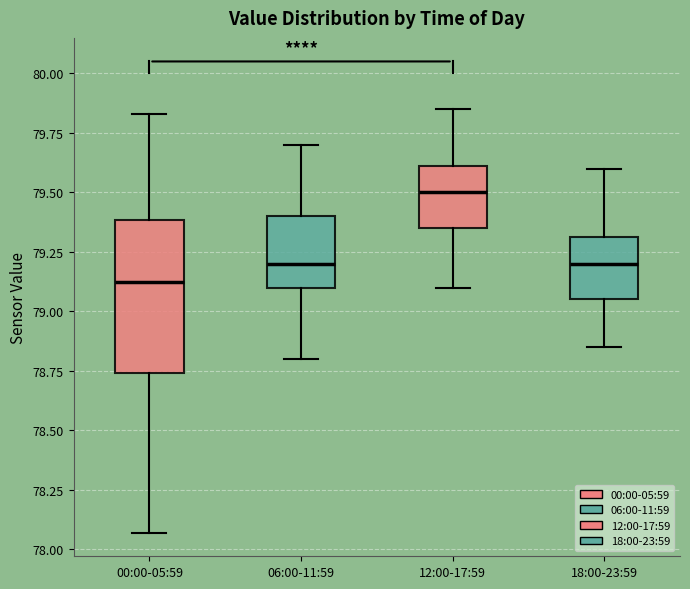

Reading left to right, read every box against the y-axis: the position of its median line, the range the box covers, and the ends of its whiskers. The values are not printed on the chart, so give them approximately, as read against the axis.

00:00-05:59: median 79.15, box 78.75 to 79.40, whiskers 78.05 to 79.85
06:00-11:59: median 79.20, box 79.10 to 79.40, whiskers 78.80 to 79.70
12:00-17:59: median 79.50, box 79.35 to 79.60, whiskers 79.10 to 79.85
18:00-23:59: median 79.20, box 79.05 to 79.30, whiskers 78.85 to 79.60